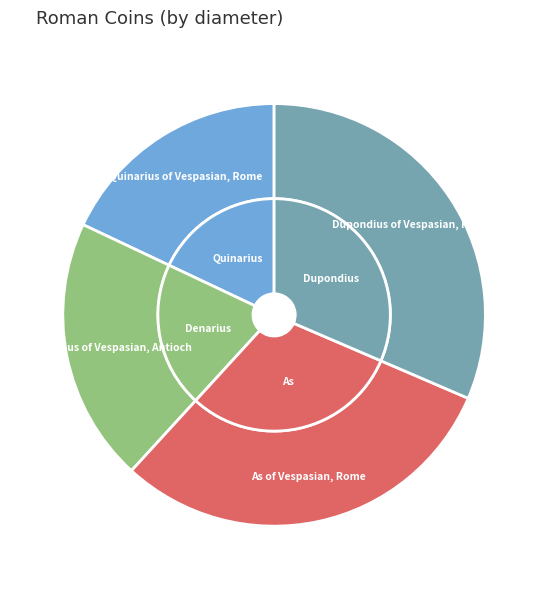

What is the largest slice in the pie chart?

Dupondius of Vespasian, Rome